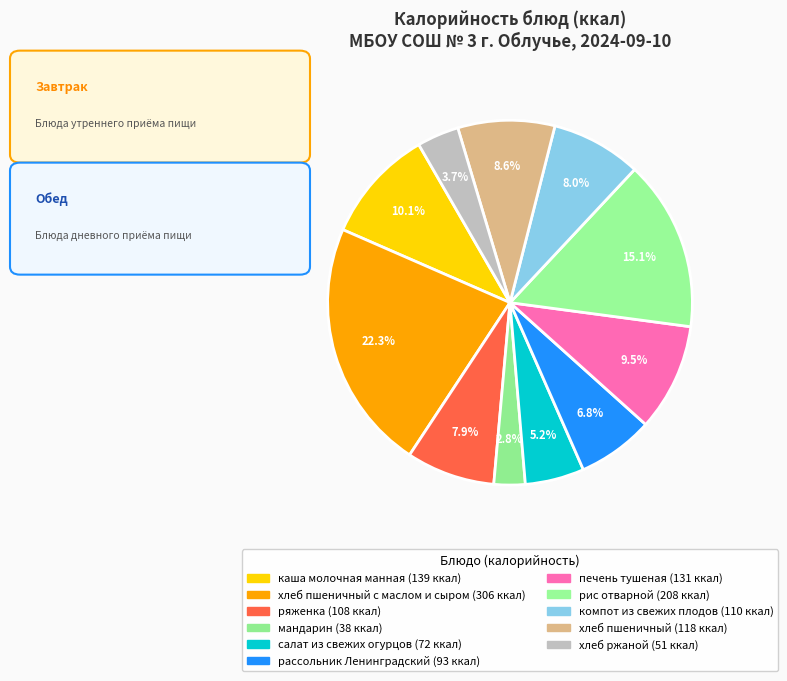

Rank the categories by value from highest to lowest.

хлеб пшеничный с маслом и сыром, рис отварной, каша молочная манная, печень тушеная, хлеб пшеничный, компот из свежих плодов, ряженка, рассольник Ленинградский, салат из свежих огурцов, хлеб ржаной, мандарин